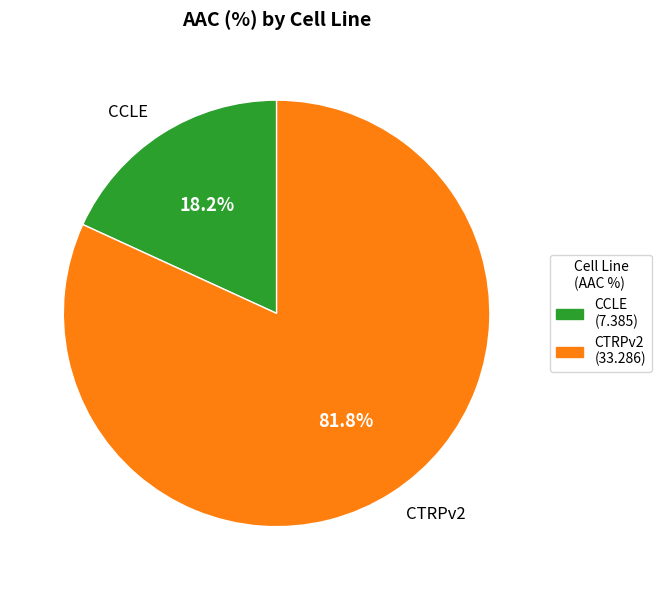

Do CTRPv2 and CCLE together represent more than half of the pie?

Yes